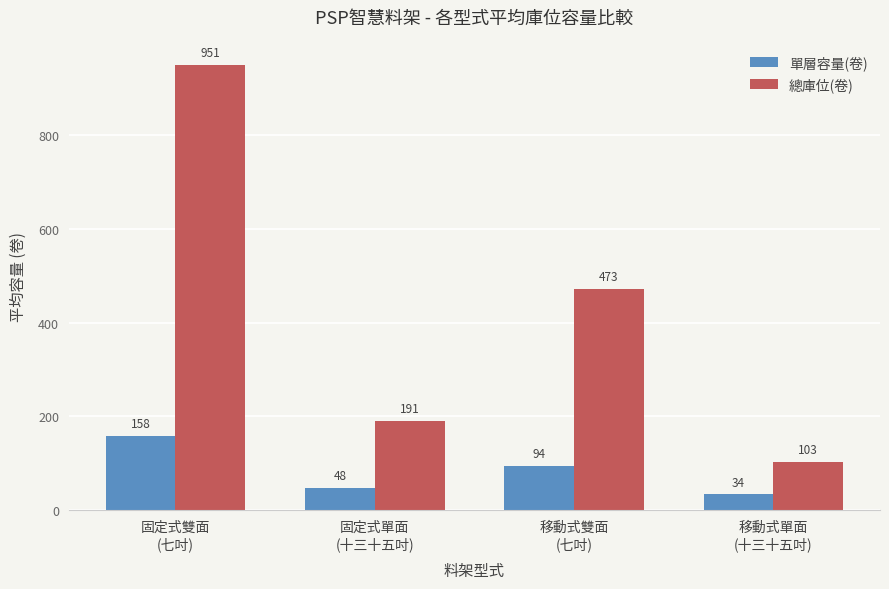

What is the average value of the 單層容量(卷) series?

84